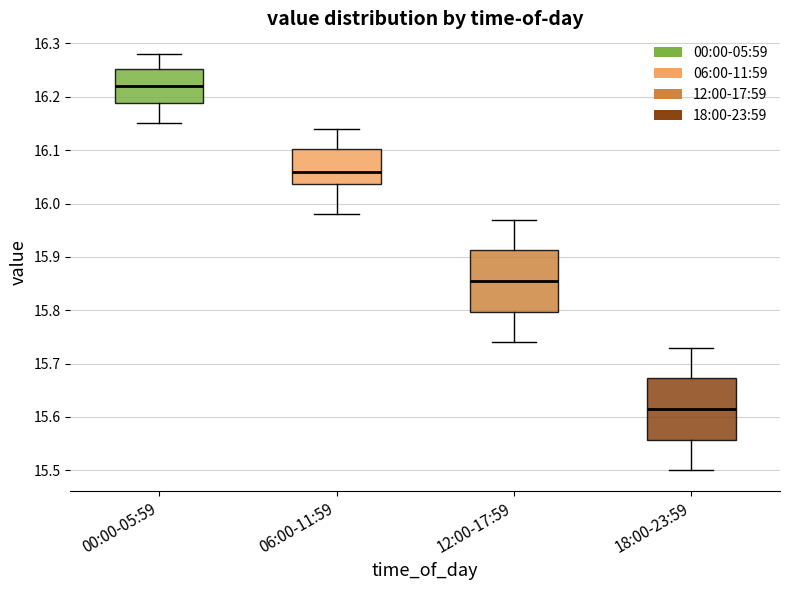

Which box has the highest median line?

00:00-05:59